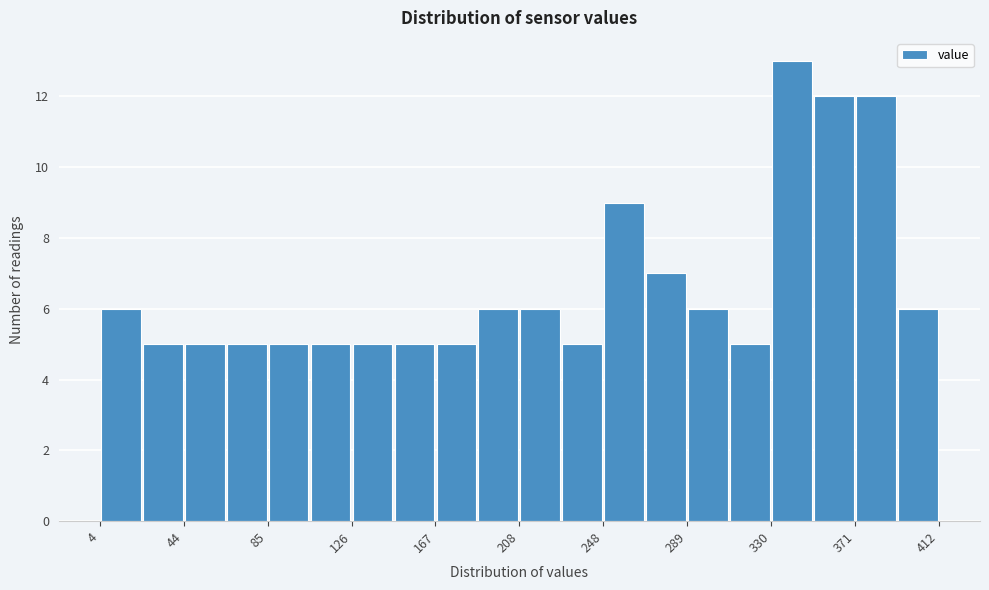

Over which range of the x-axis is the bar tallest?

330 to 350